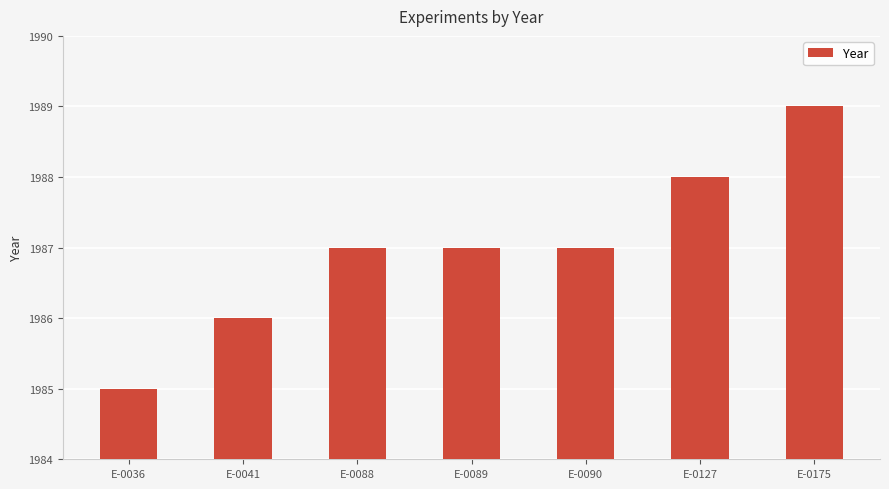

Read the value at E-0041.

1986